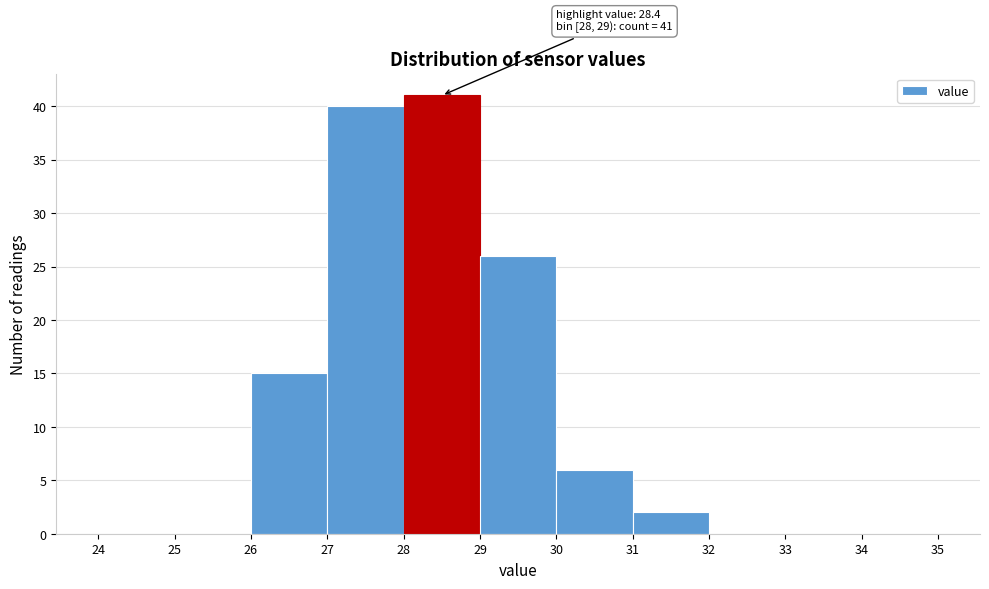

Which range on the x-axis has the tallest bar?

28 to 29